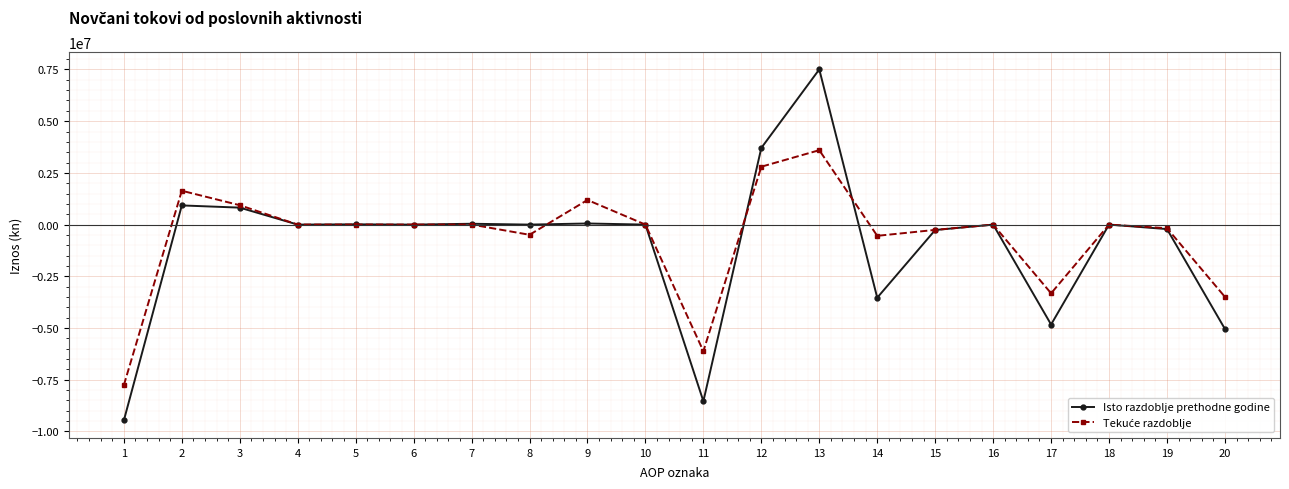

What is the value of the Isto razdoblje prethodne godine point at the 5th from the left?

13023